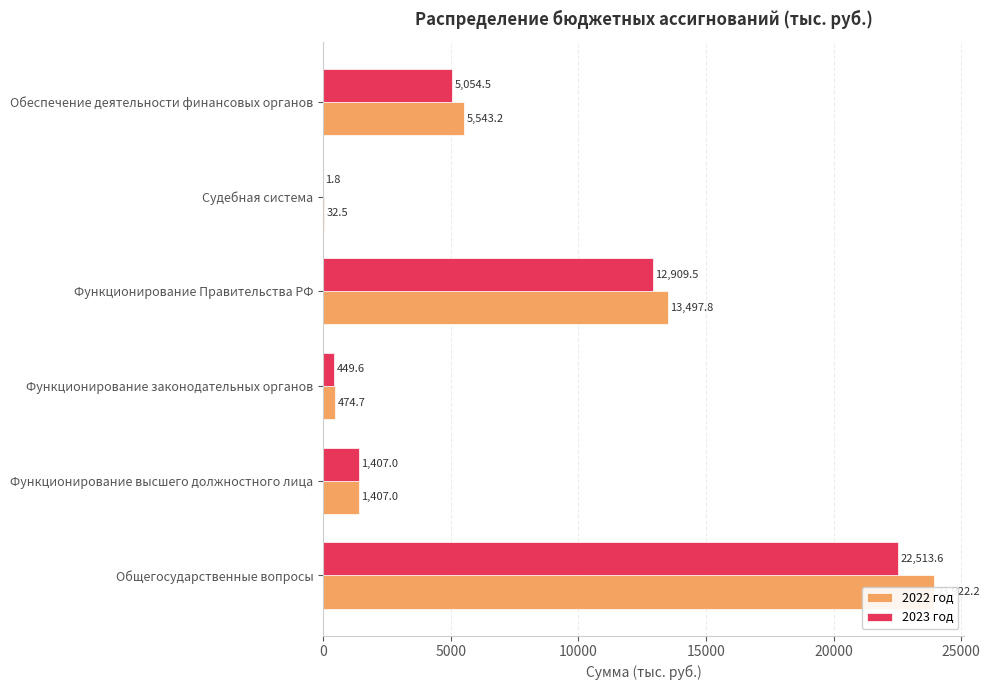

Which series has the largest total across all categories?

2022 год